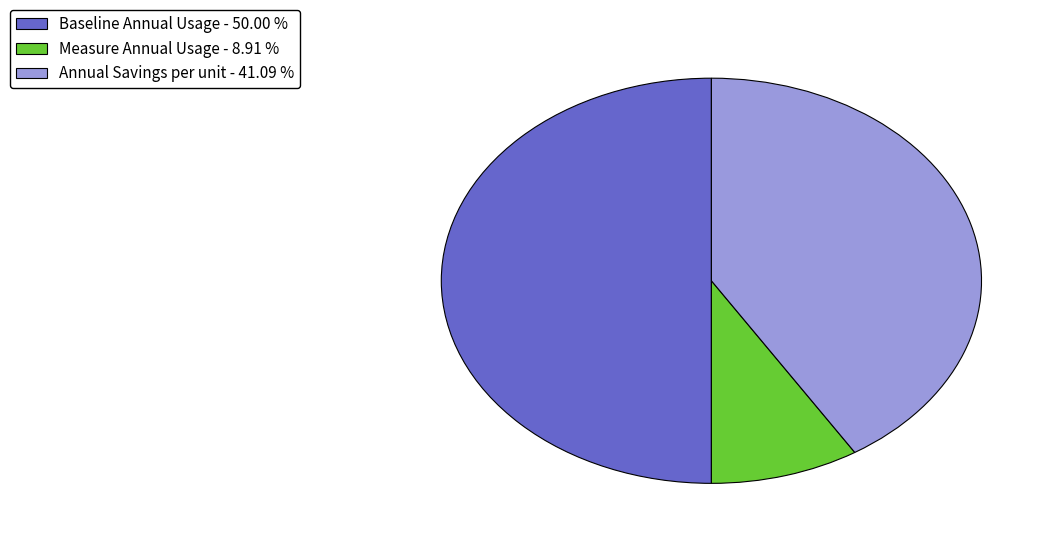

Do Annual Savings per unit - 41.09 % and Baseline Annual Usage - 50.00 % together represent more than half of the pie?

Yes